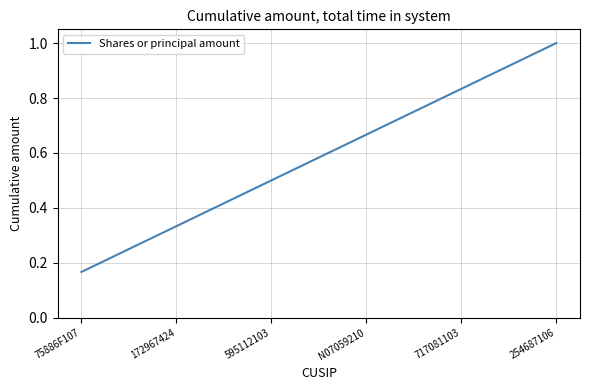

Which category has the highest value across all series?

254687106